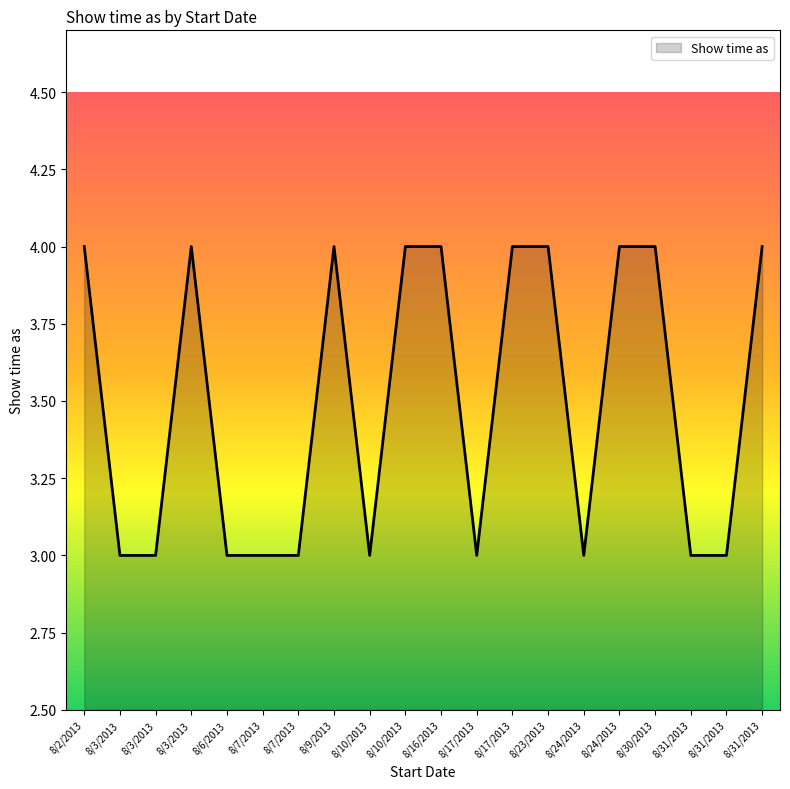

How many categories are shown in the chart?

20